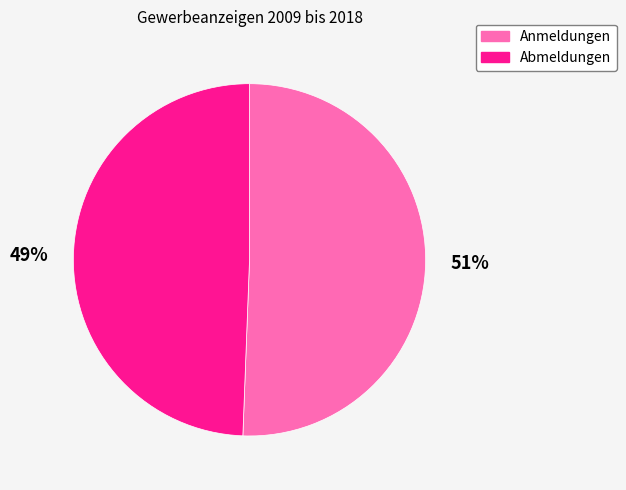

To the nearest percent, what is the average slice percentage?

50%